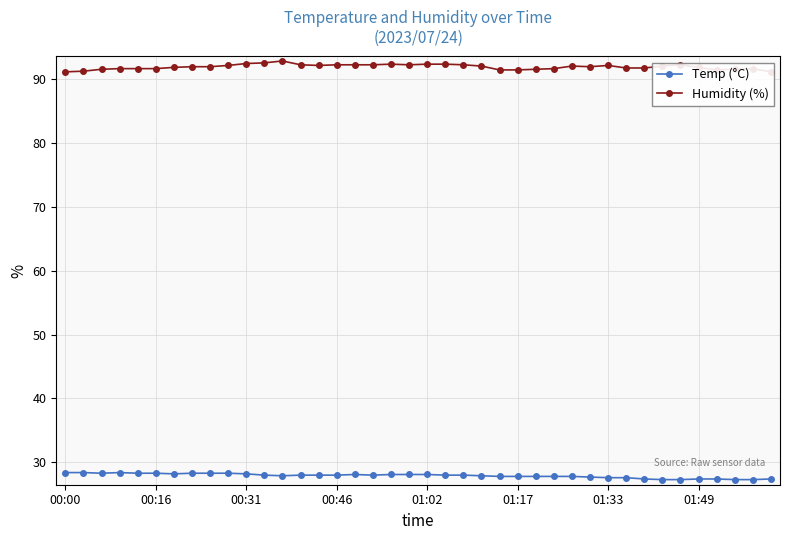

How many values in the Temp (°C) series are below 28?

18